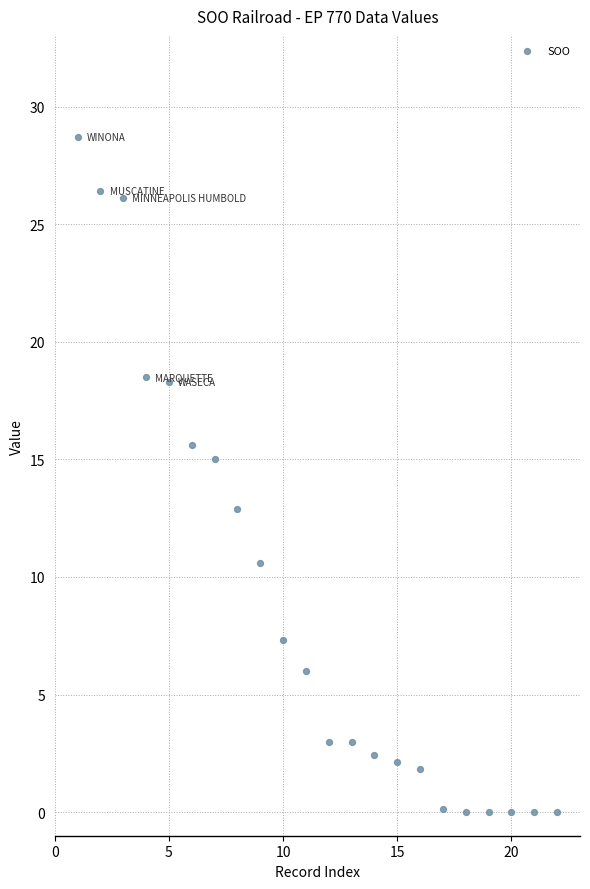

What is the range of X values (max minus min)?

21.0